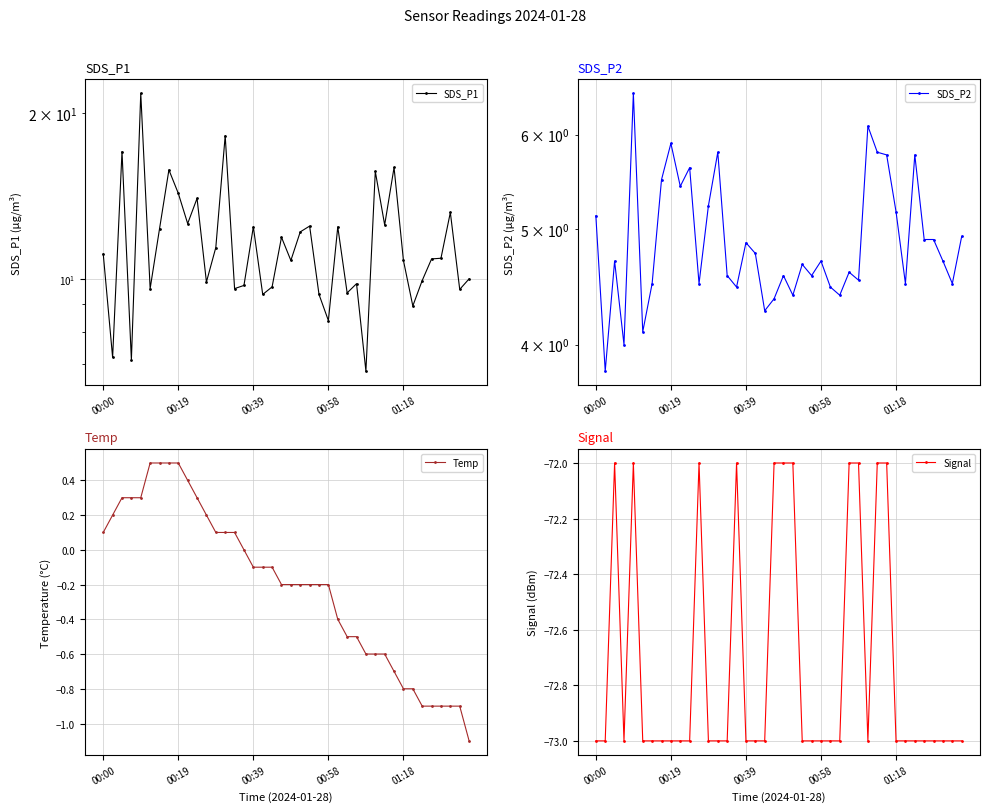

True or false: Signal has a value of -73.0 at 39.

True